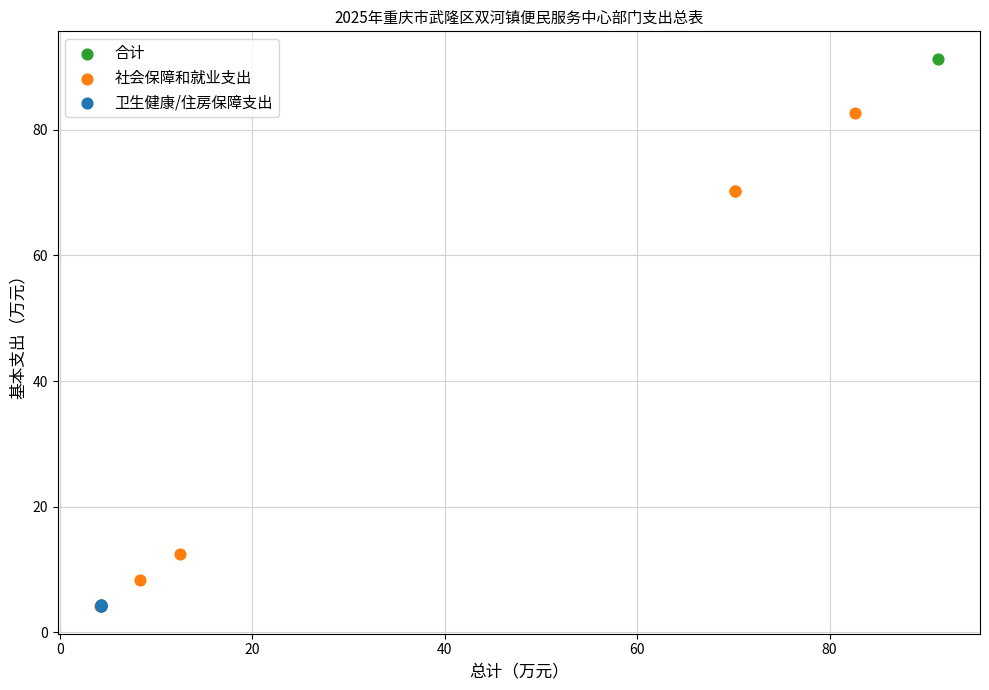

What are all the series names shown in the legend?

合计, 社会保障和就业支出, 卫生健康/住房保障支出